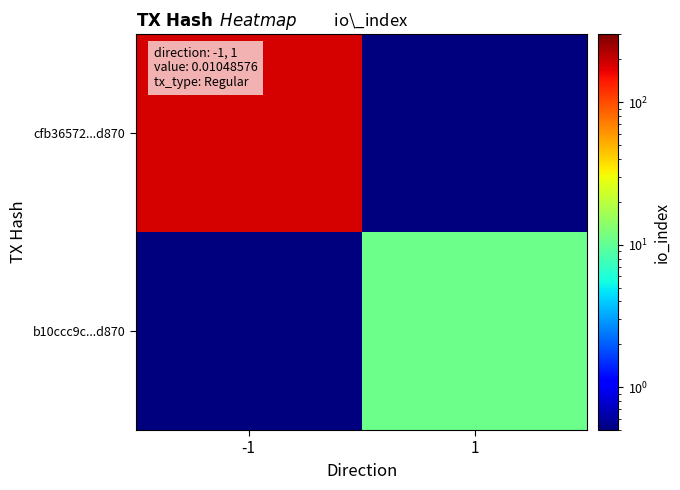

Reading left to right, transcribe all the data shown in this chart.

cfb36572...d870: -1=184.0	1=0.1
b10ccc9c...d870: -1=0.1	1=11.0